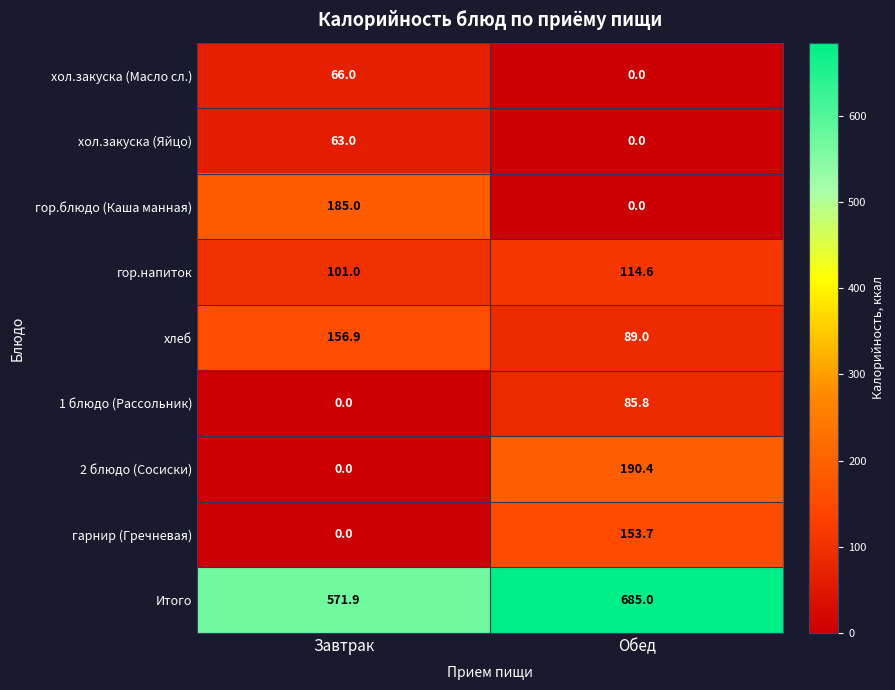

What is the average value of the 1 блюдо (Рассольник) series?

42.9